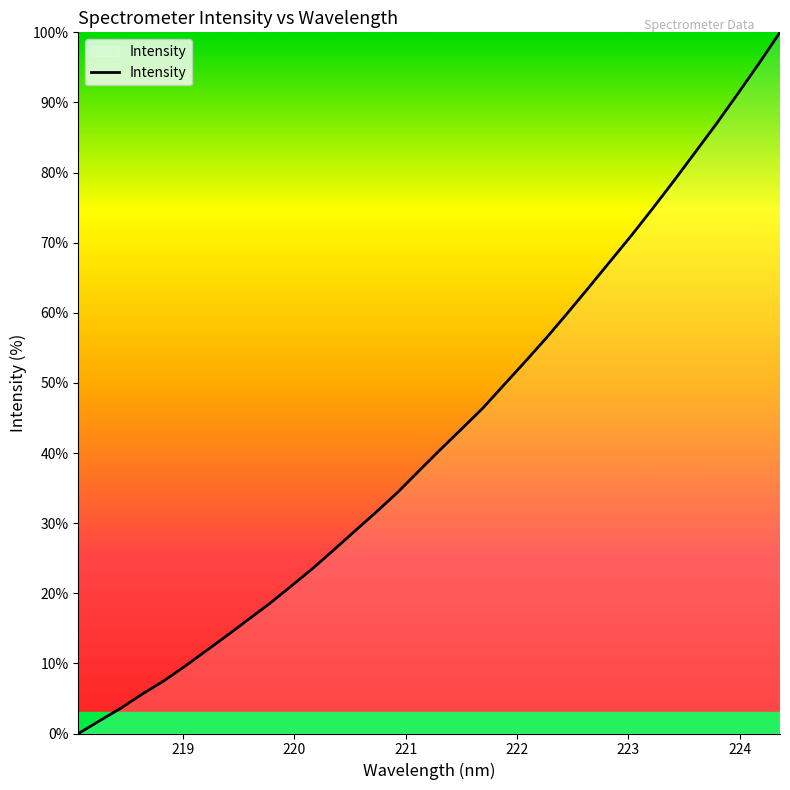

What is the greatest value displayed?

100.0